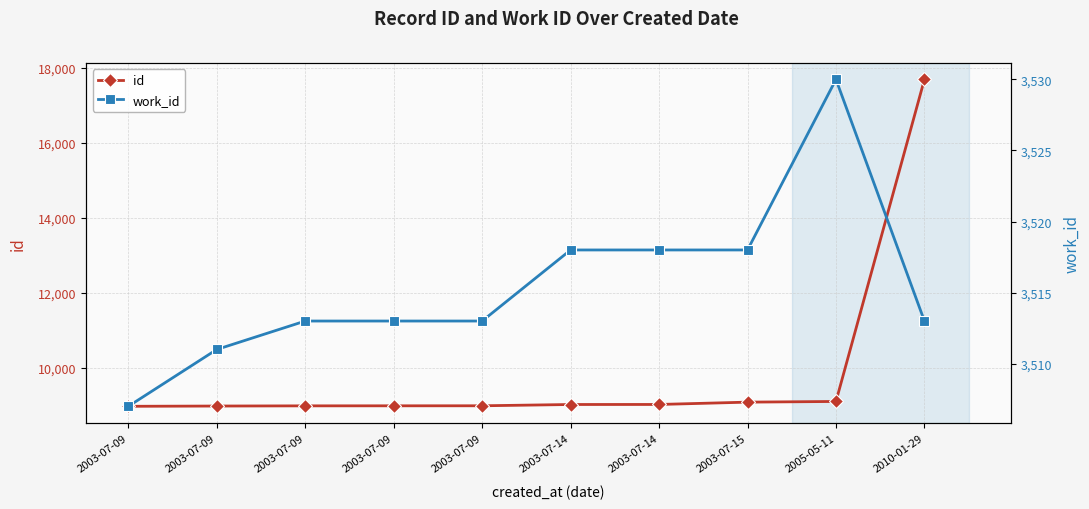

What is the difference between the id values at 2003-07-15 and 2003-07-14?

62